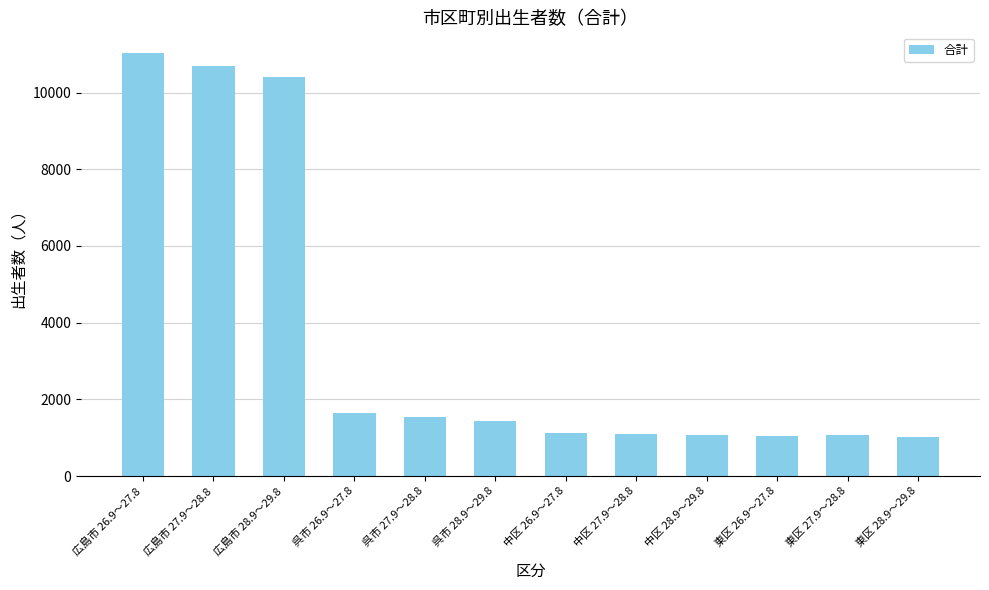

At which label does the data first exceed 1441?

広島市 26.9～27.8